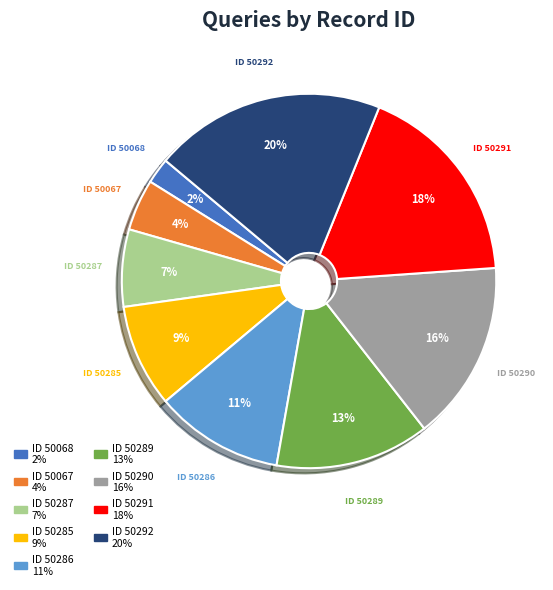

Does ID 50291 account for over 50% of the chart?

No